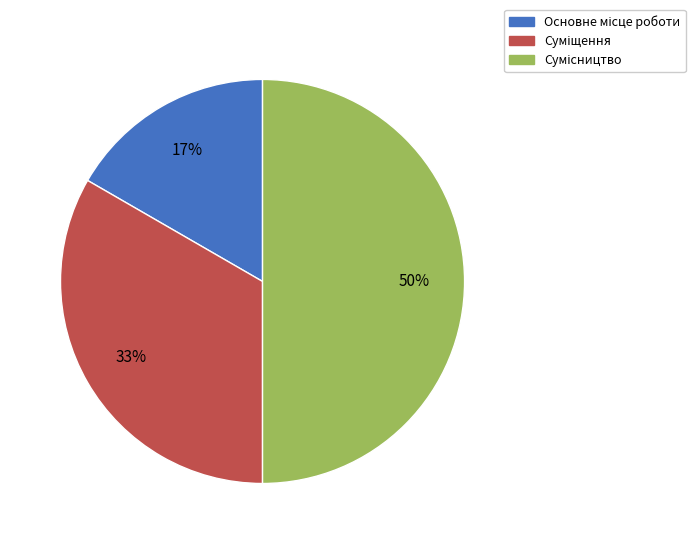

To the nearest percent, what is the difference between the largest and smallest slice percentages?

33%